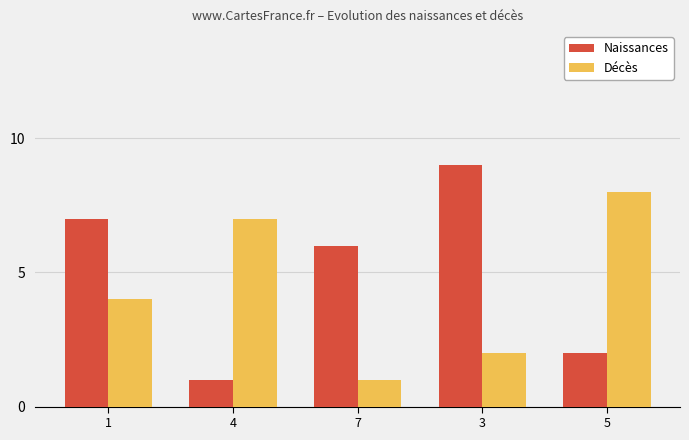

Are the bars horizontal?

No